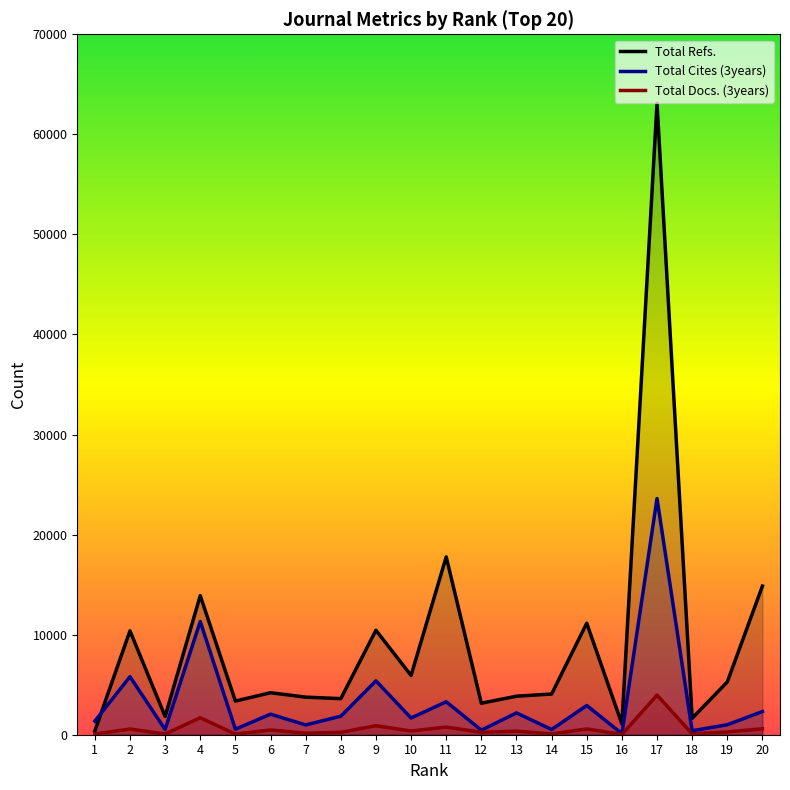

What is the spread (max minus min) of values at 2?

9815